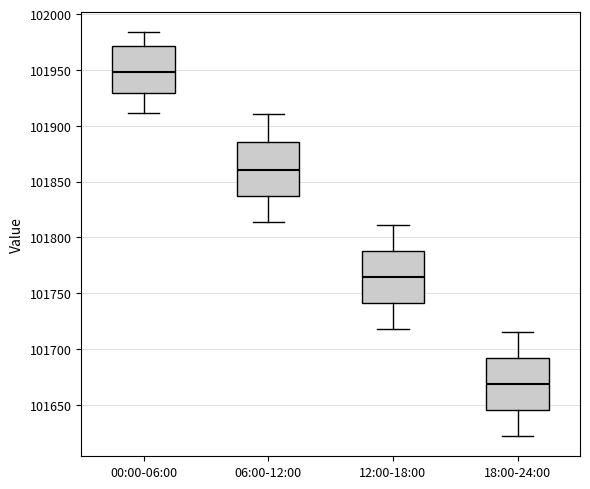

Reading left to right, read every box against the y-axis: the position of its median line, the range the box covers, and the ends of its whiskers. The values are not printed on the chart, so give them approximately, as read against the axis.

00:00-06:00: median 101950, box 101930 to 101970, whiskers 101910 to 101985
06:00-12:00: median 101860, box 101835 to 101885, whiskers 101815 to 101910
12:00-18:00: median 101765, box 101740 to 101790, whiskers 101720 to 101810
18:00-24:00: median 101670, box 101645 to 101690, whiskers 101620 to 101715